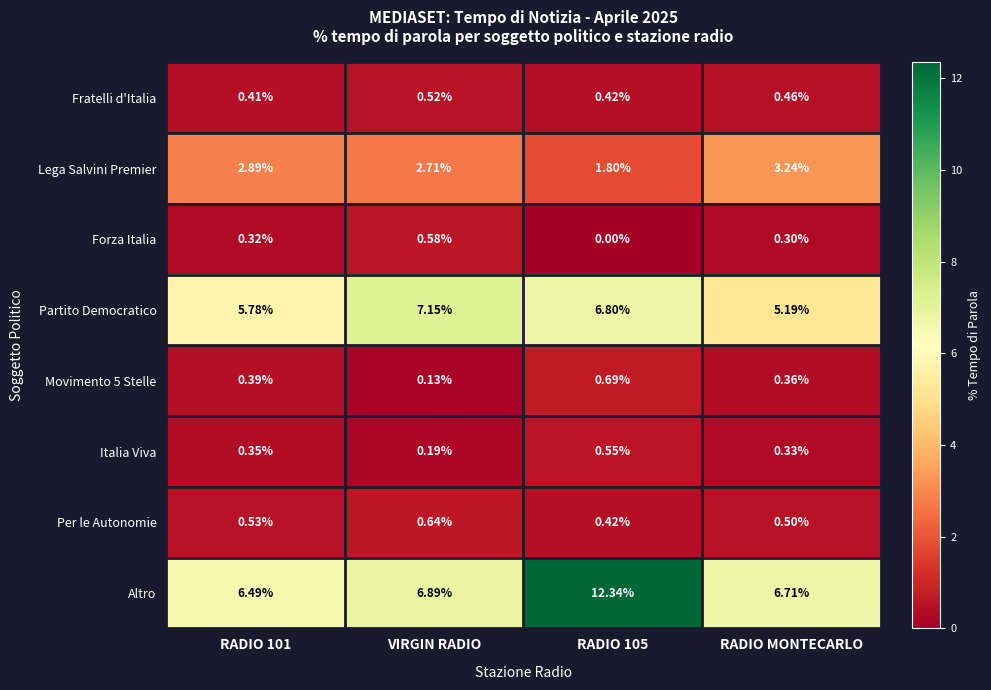

Which series has the largest range (max minus min)?

Altro